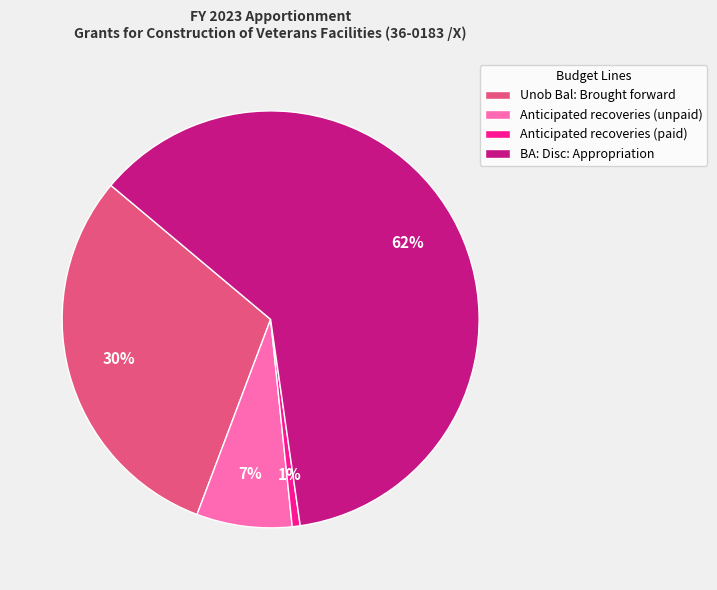

How many slices are in this pie chart?

4